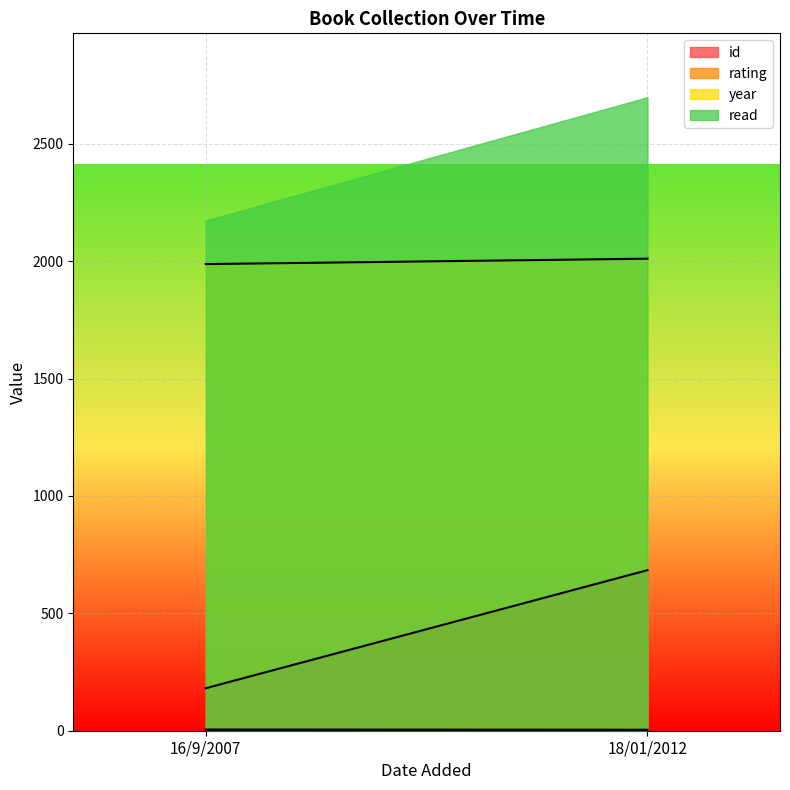

What is the maximum value for rating?

5